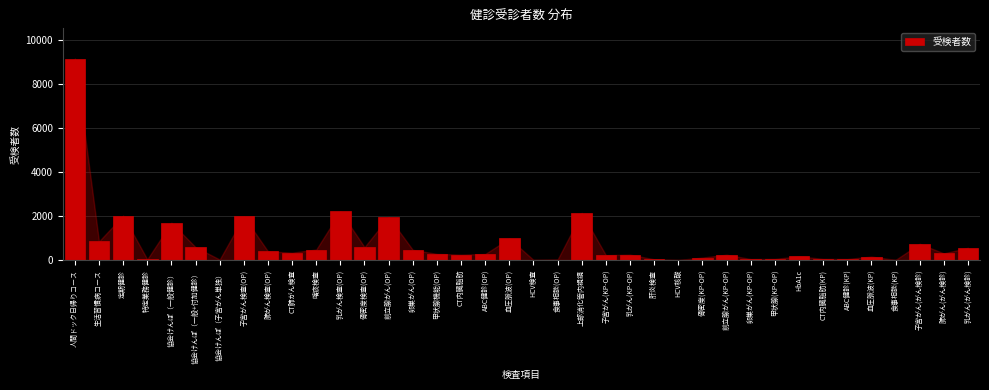

What is the ratio of the value at 前立腺がん(OP) to the value at 前立腺がん(KP-OP)?

8.2